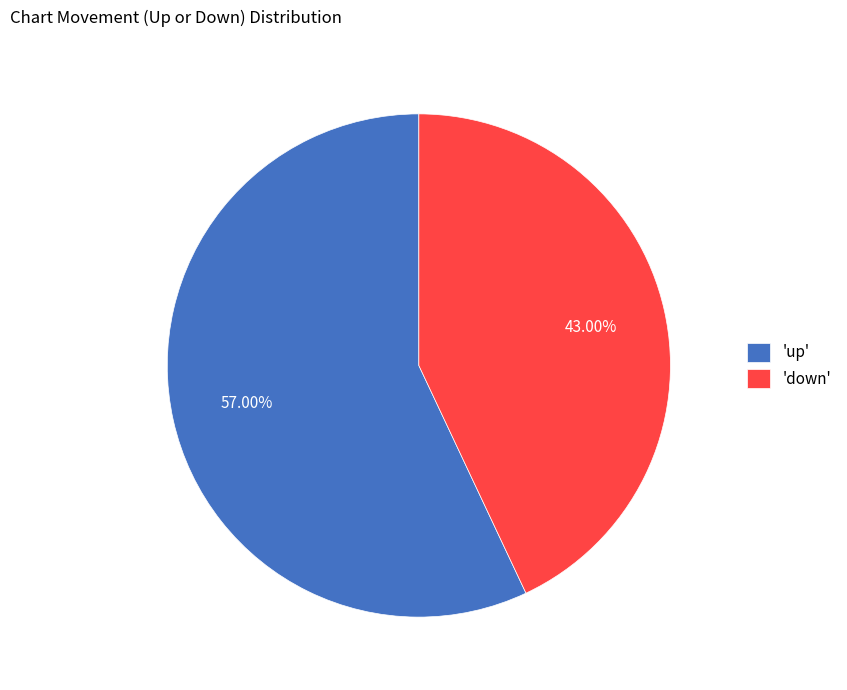

Rank the categories by value from highest to lowest.

'up', 'down'